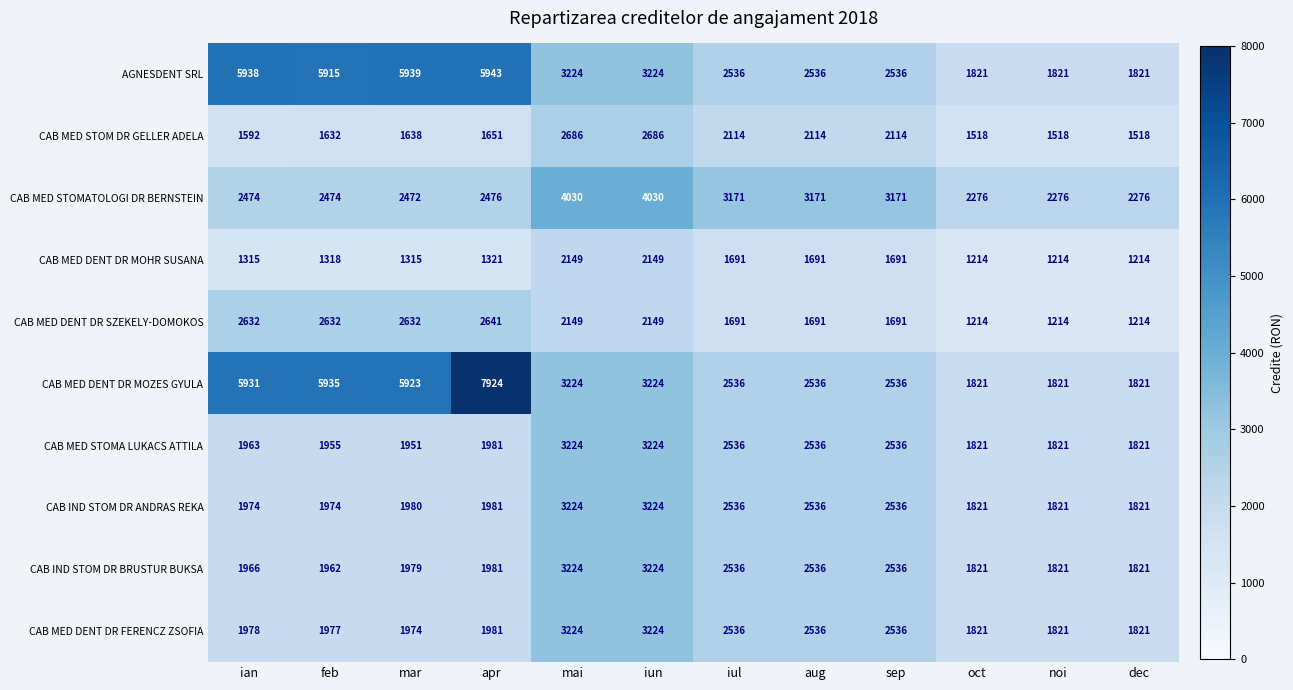

Read the AGNESDENT SRL value at iun.

3224